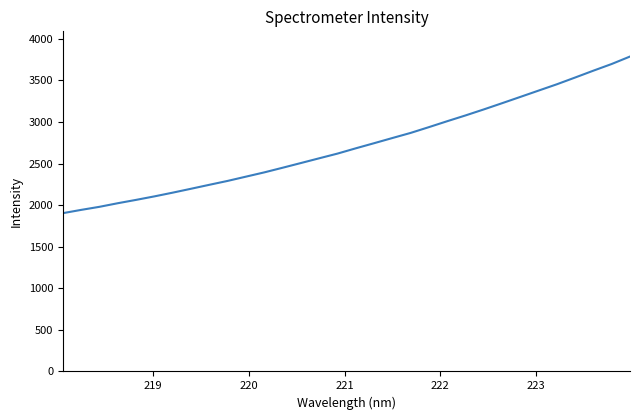

What is the greatest value displayed?

3786.4